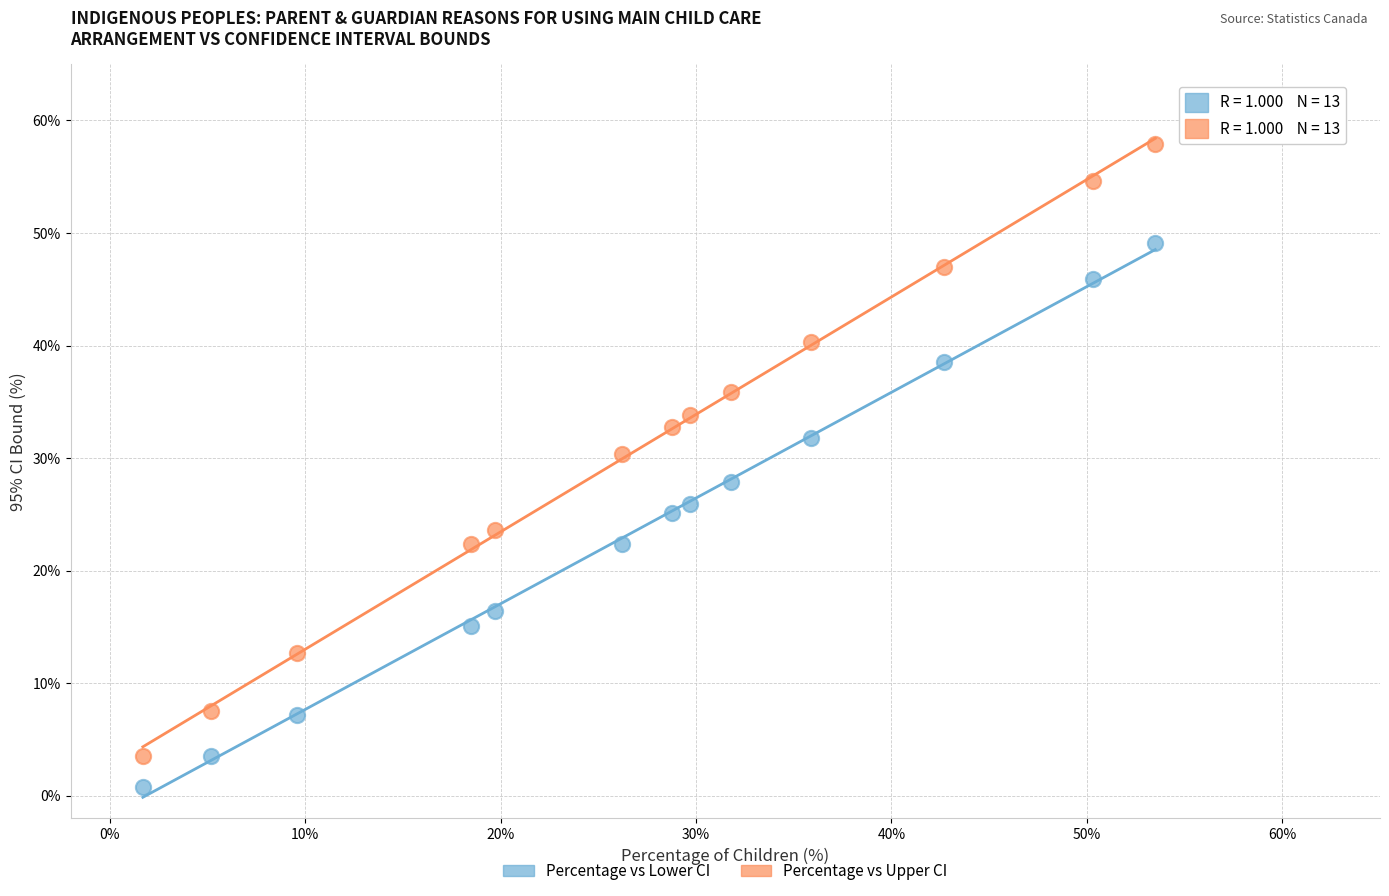

Which series reaches the maximum Y coordinate?

Percentage vs Upper CI